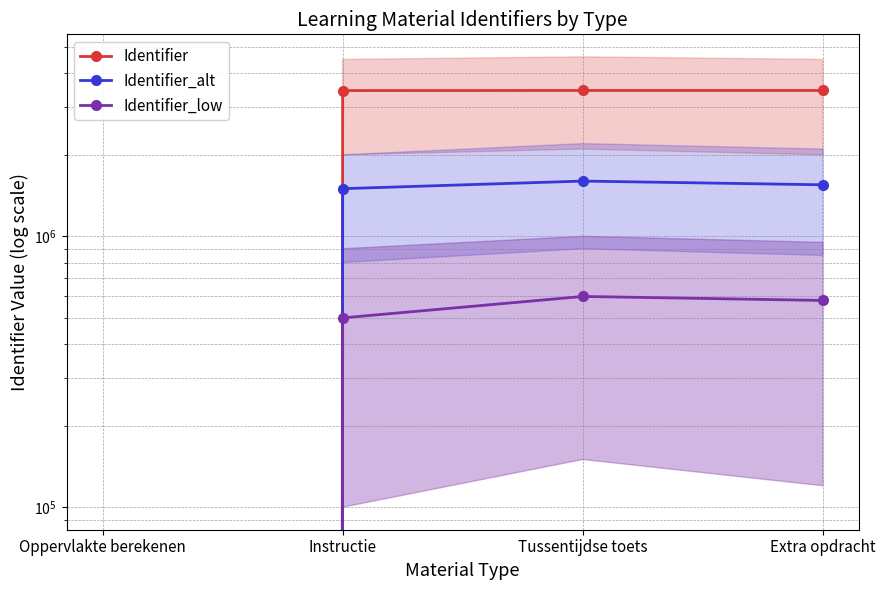

Which label corresponds to the largest value in the chart?

Tussentijdse toets